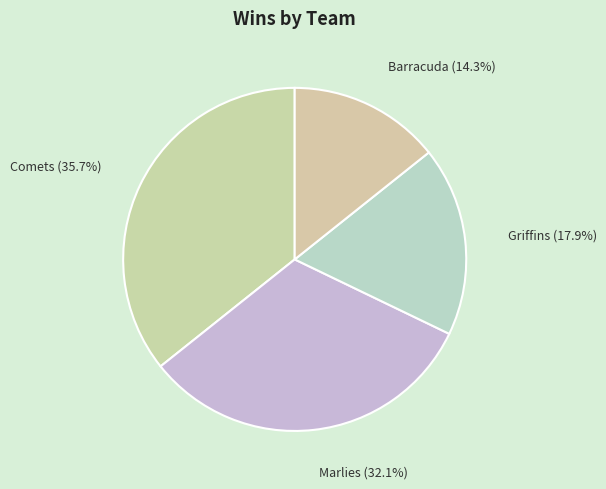

Which has a higher value, Comets or Griffins?

Comets